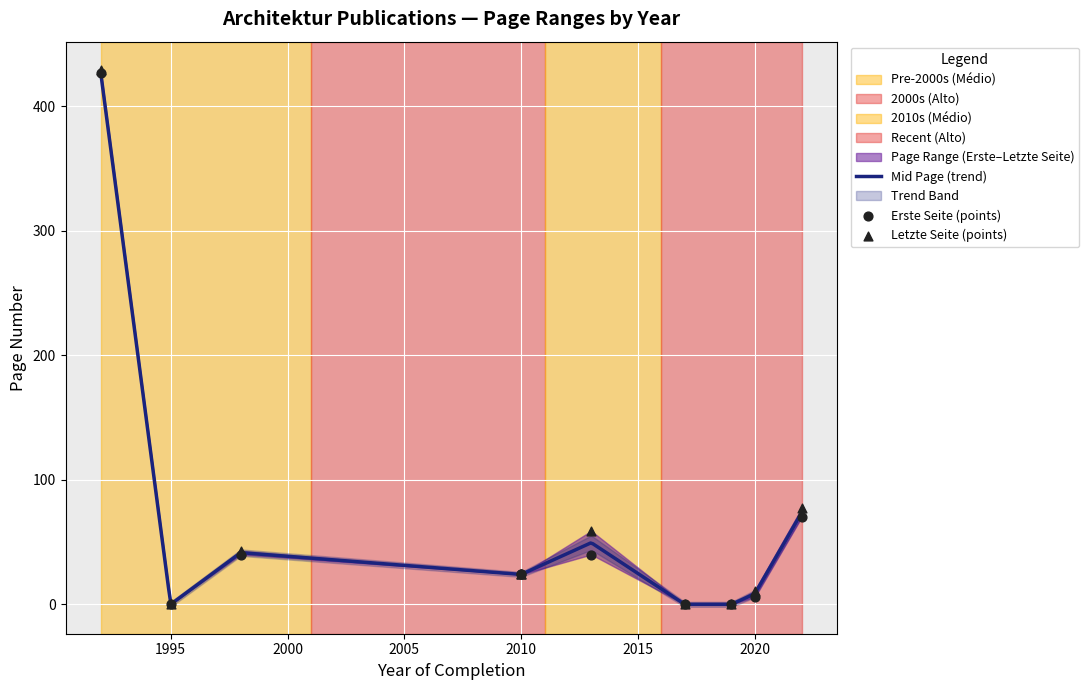

Which series has the widest spread of Y values?

Letzte Seite